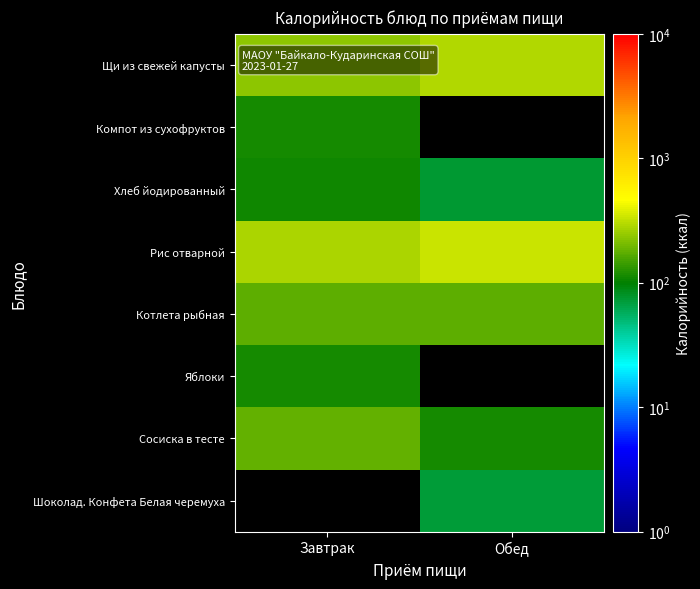

Which series has the largest total across all categories?

Рис отварной